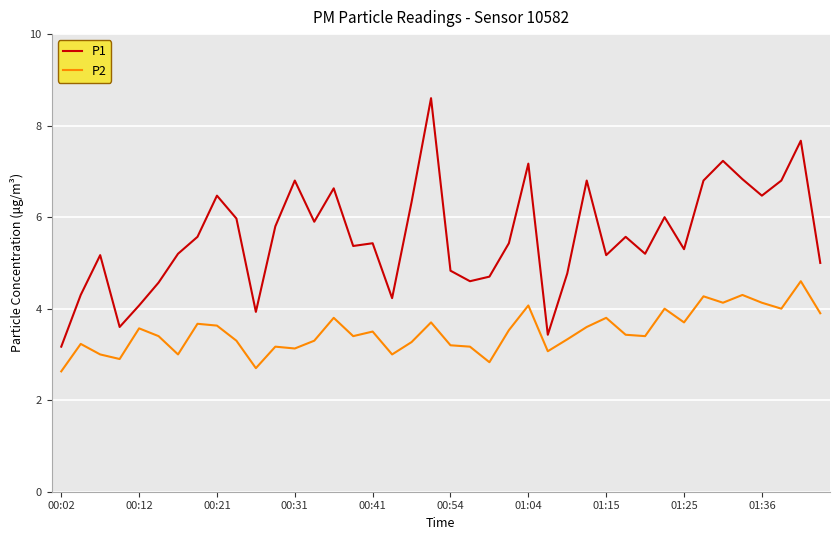

Which series has the largest total across all categories?

P1